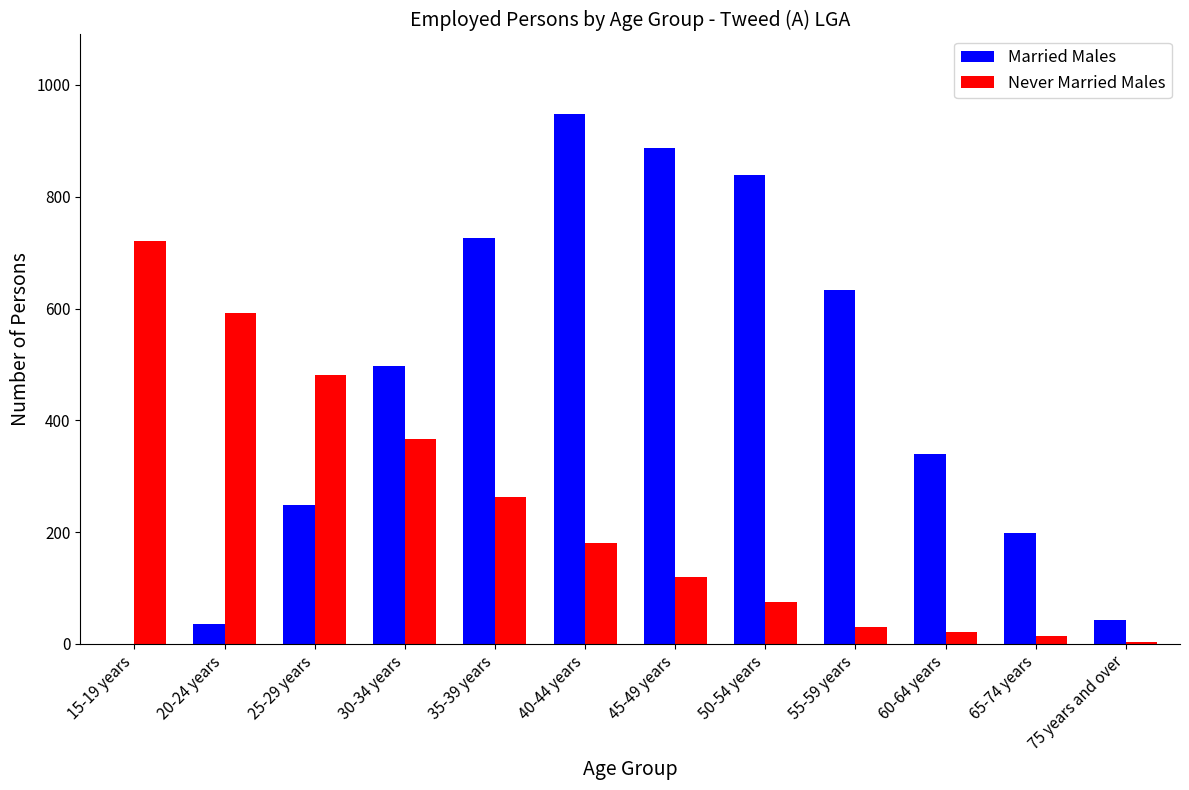

At which category is the sum across all series the highest?

40-44 years